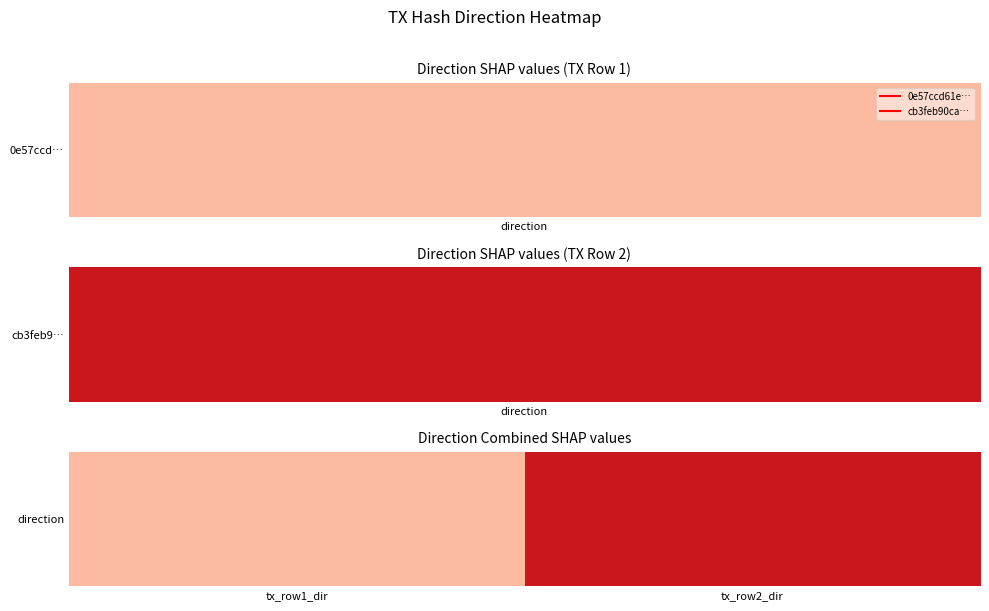

Reading right to left, transcribe all the data shown in this chart.

1	-1